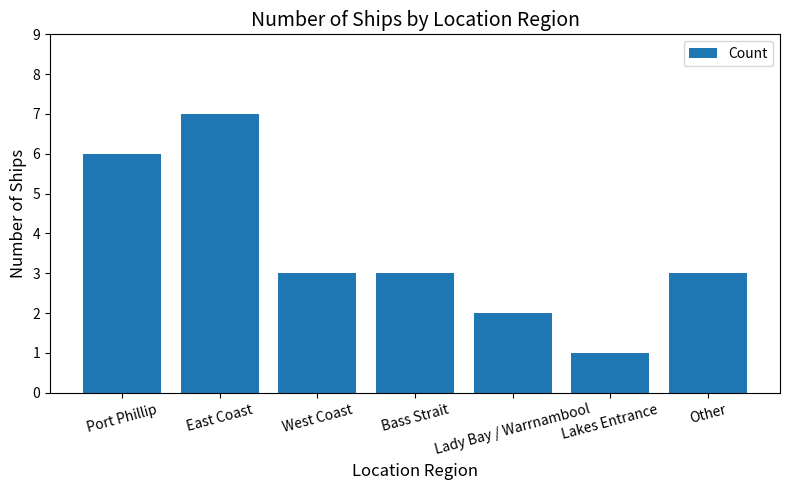

Which category has the lowest value across all series?

Lakes Entrance